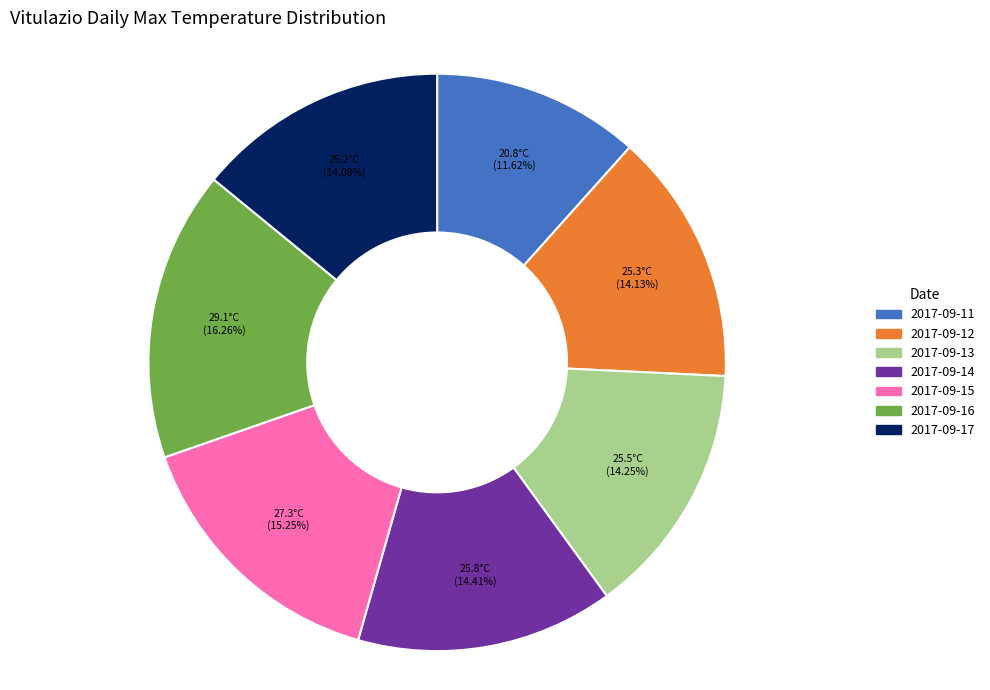

To the nearest percent, what is the difference between the 2017-09-16 and 2017-09-15 slice percentages?

1%